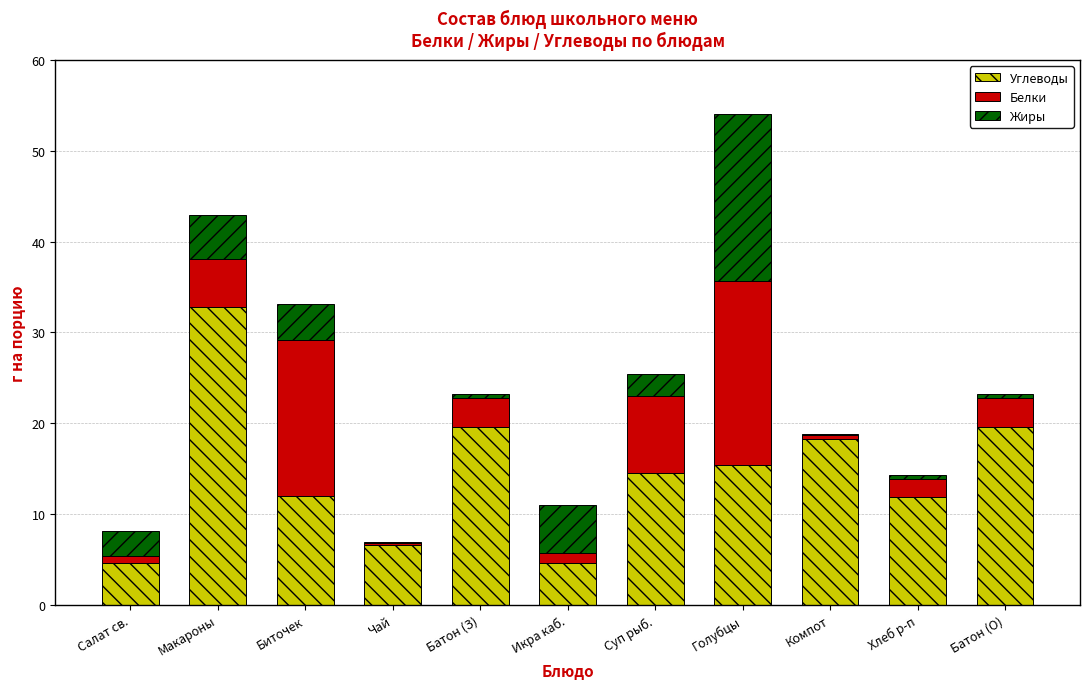

Count the number of categories in the chart.

11